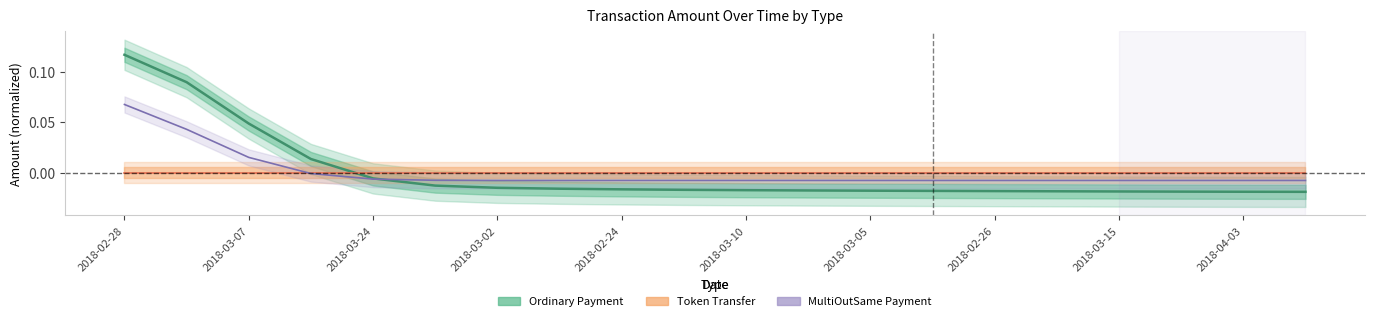

Reading right to left, what are all the values shown in this chart?

Ordinary Payment: -0.0	-0.0	-0.0	-0.0	-0.0	-0.0	-0.0	-0.0	-0.0	-0.0	-0.0	-0.0	-0.0	-0.0	-0.0	-0.0	0.0	0.0	0.1	0.1
Token Transfer: 0.0	0.0	0.0	0.0	0.0	0.0	0.0	0.0	0.0	0.0	0.0	0.0	0.0	0.0	0.0	0.0	0.0	0.0	0.0	0.0
MultiOutSame Payment: -0.0	-0.0	-0.0	-0.0	-0.0	-0.0	-0.0	-0.0	-0.0	-0.0	-0.0	-0.0	-0.0	-0.0	-0.0	-0.0	-0.0	0.0	0.0	0.1